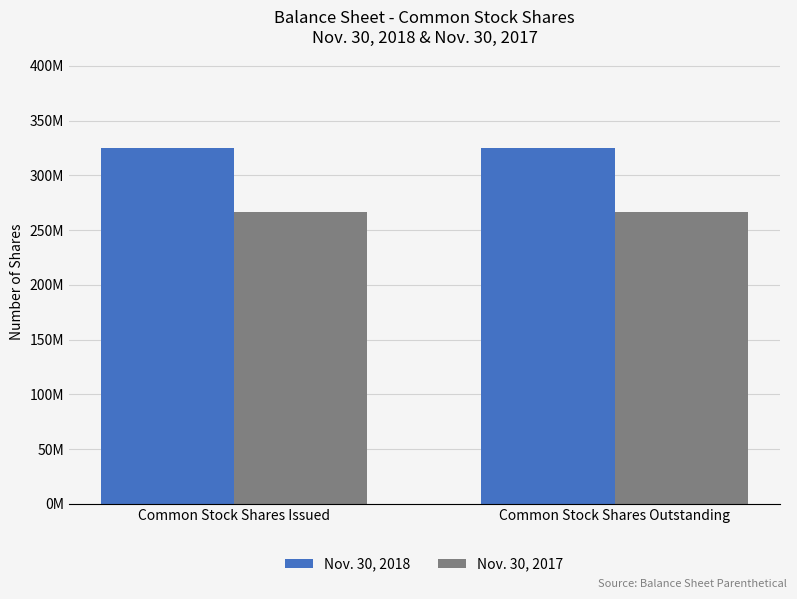

Where is Nov. 30, 2018 nearest to the value 324739783?

Common Stock Shares Issued